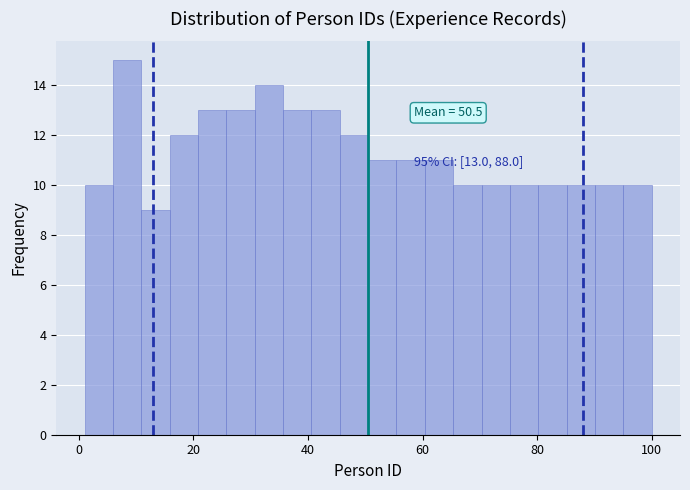

Around what value on the x-axis is the tallest bar? Give the approximate position of its centre, as read against the axis.

8